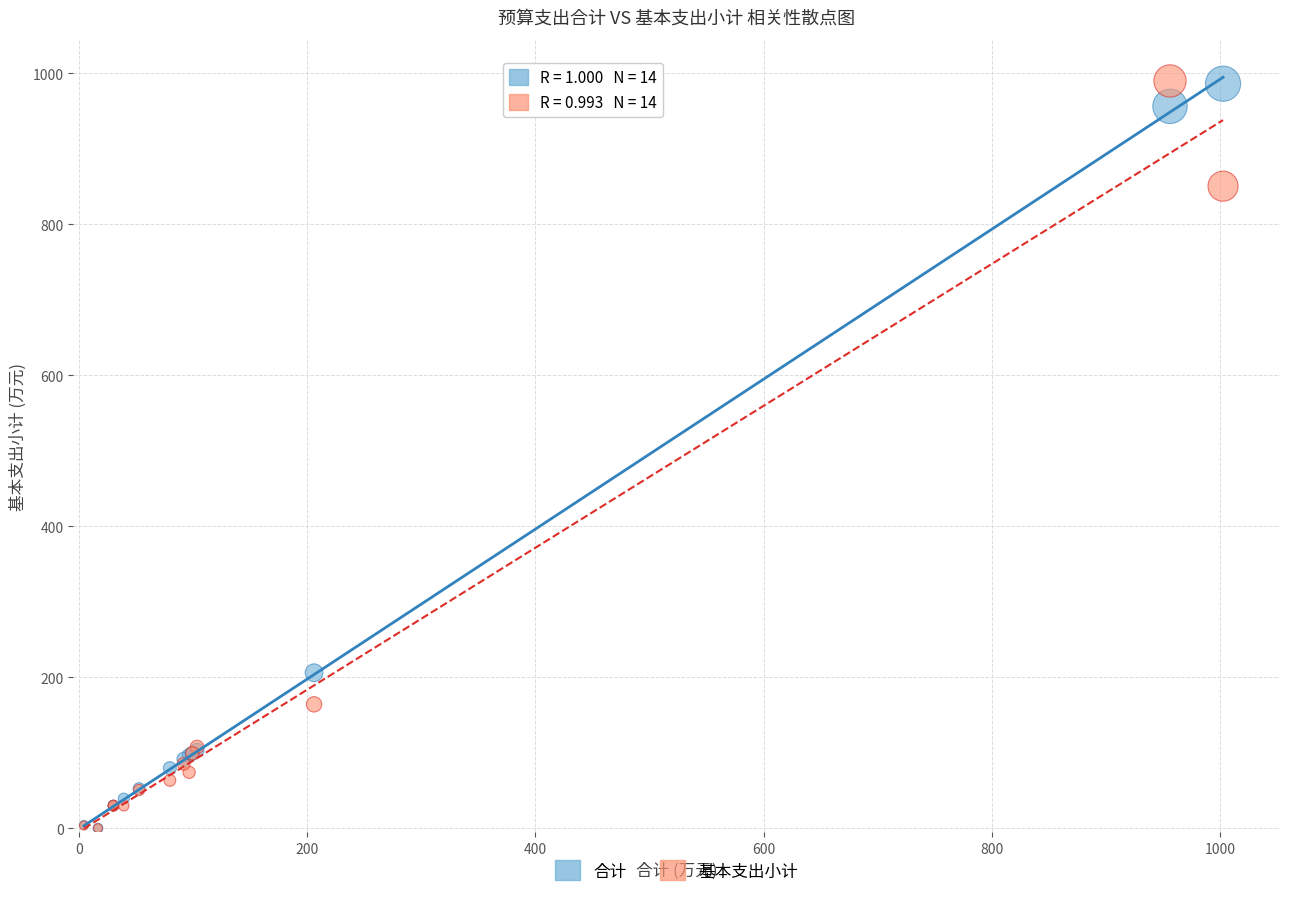

What are all the series names shown in the legend?

合计, 基本支出小计